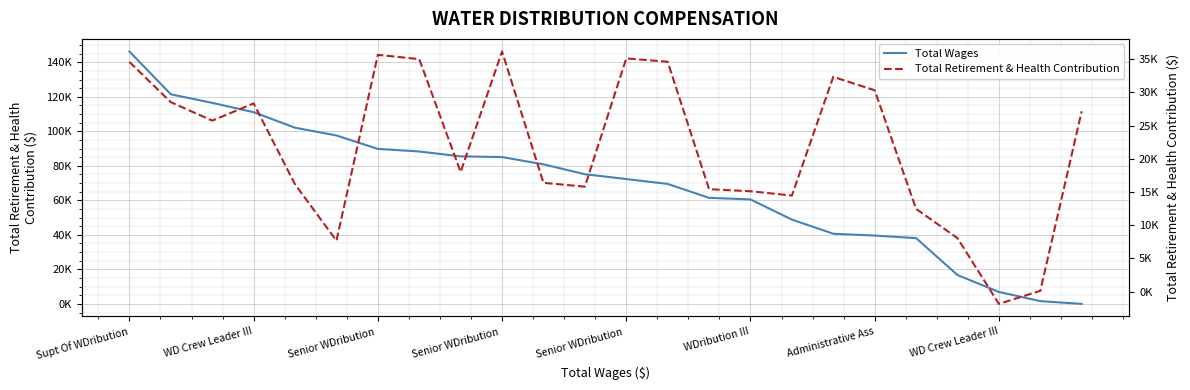

True or false: Total Wages has more than 2 interior local peaks.

False